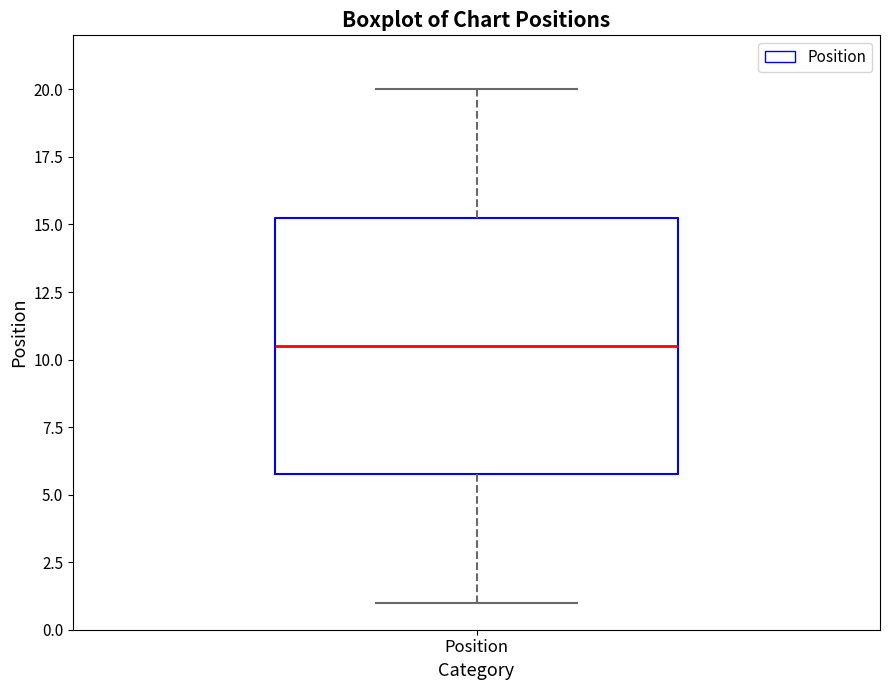

Read this box plot against the y-axis: the position of the median line, the range covered by the box, and the ends of both whiskers. The values are not printed on the chart, so give them approximately, as read against the axis.

median 10.5, box 6.0 to 15.5, whiskers 1.0 to 20.0